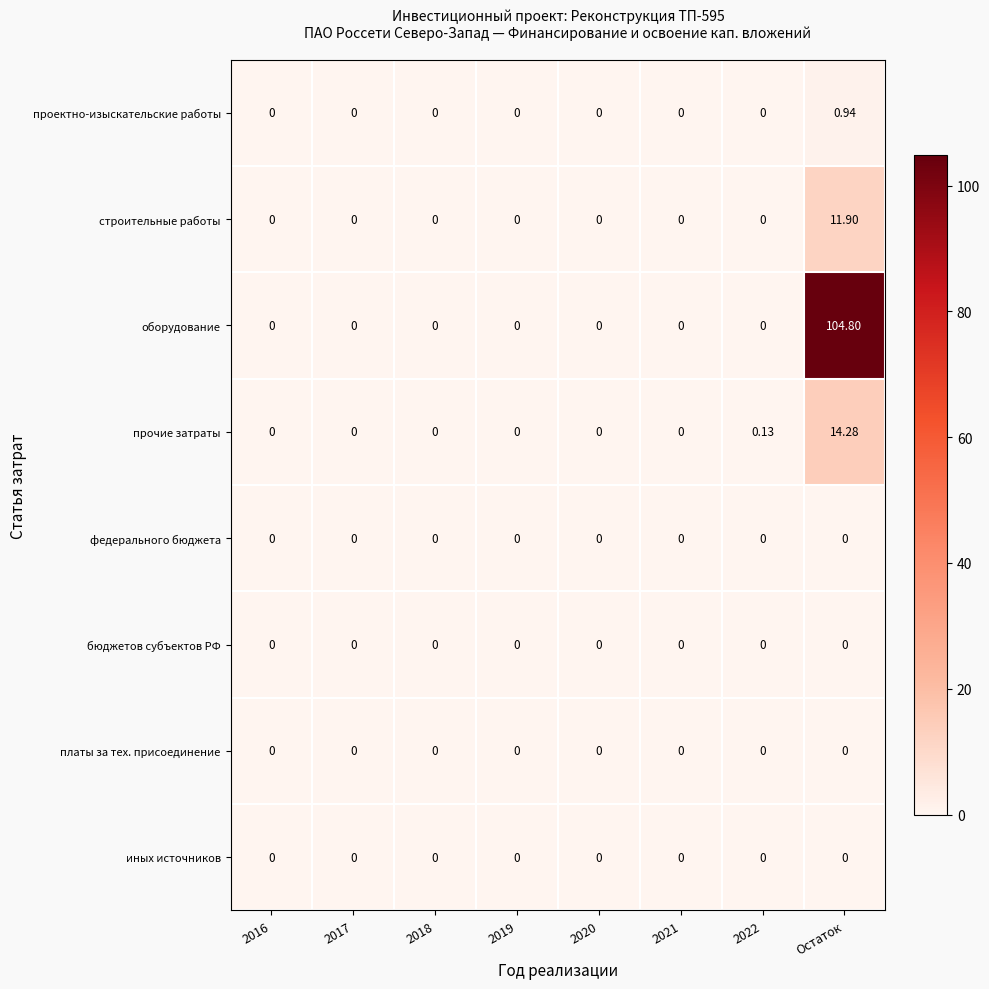

Which series has the widest spread of values?

оборудование